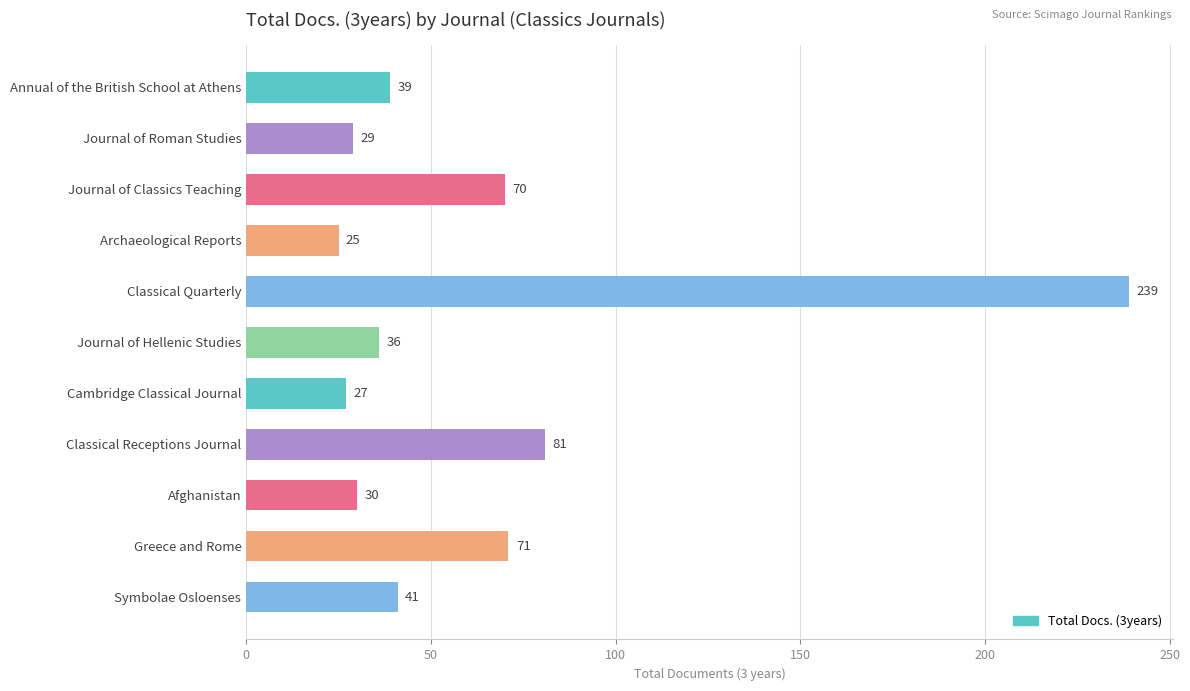

The chart shows a value of 29 at Journal of Roman Studies. True or false?

True